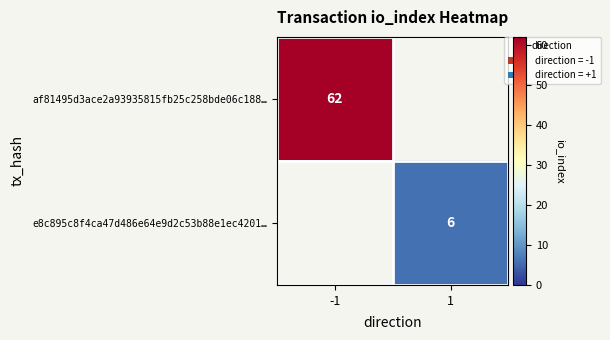

How many series are shown in this chart?

2